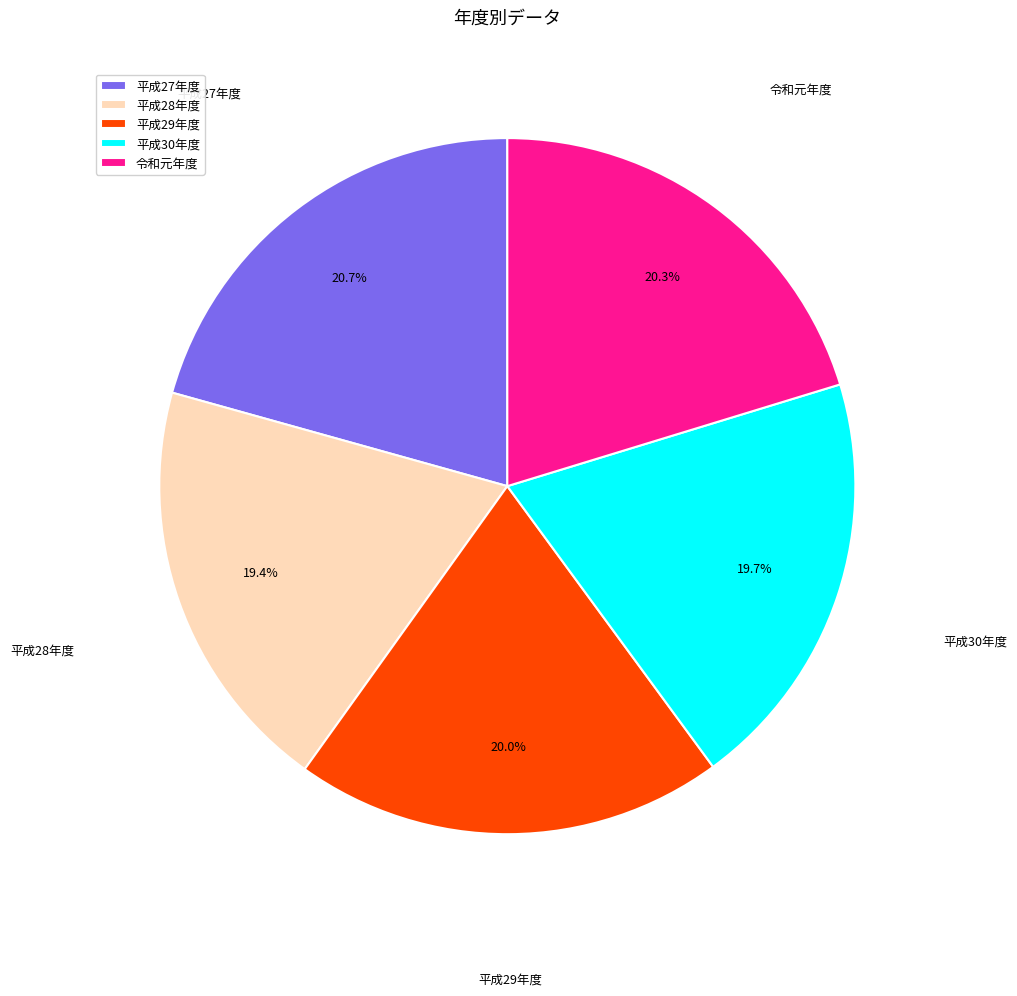

How many segments does this pie chart have?

5